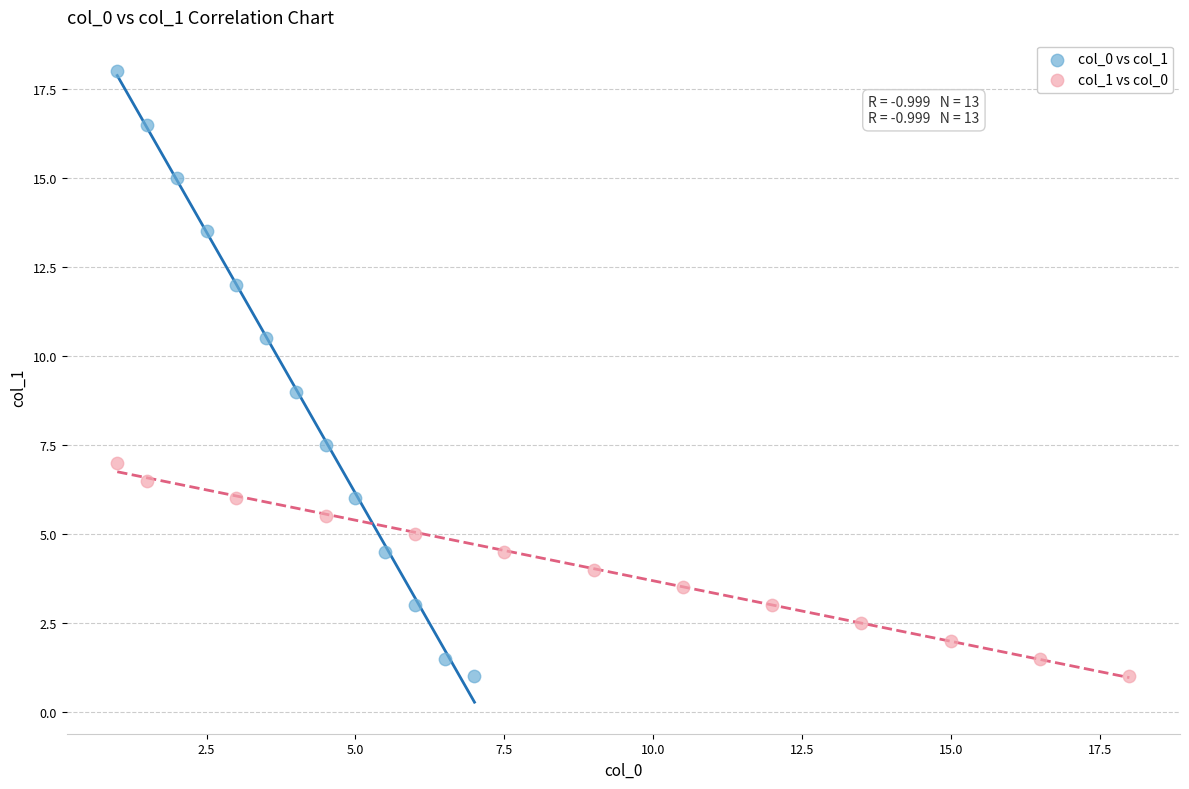

What are all the series names shown in the legend?

col_0 vs col_1, col_1 vs col_0